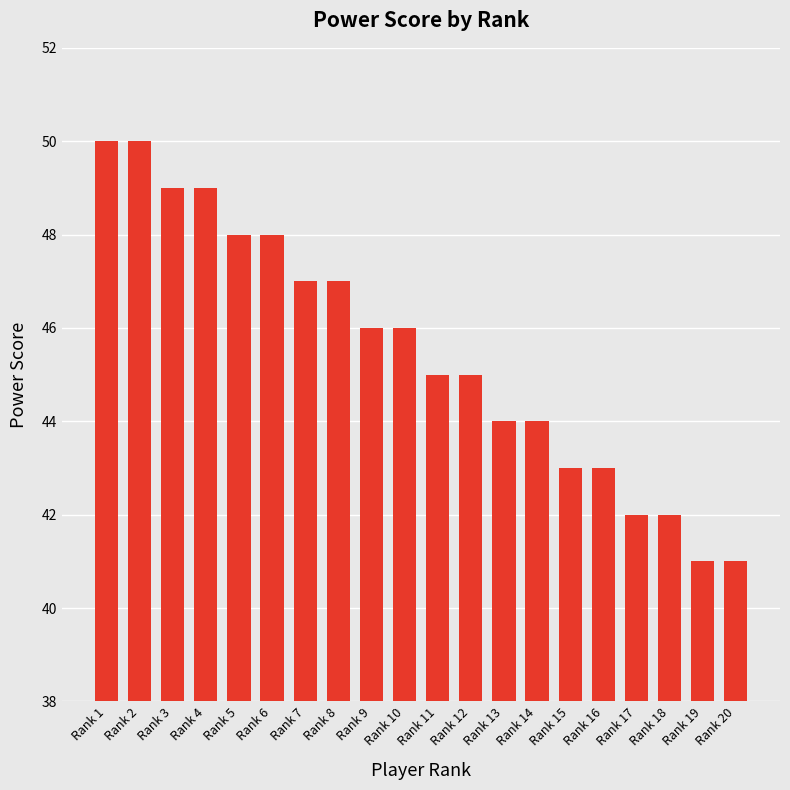

Count the values in the range 43 to 48.

12